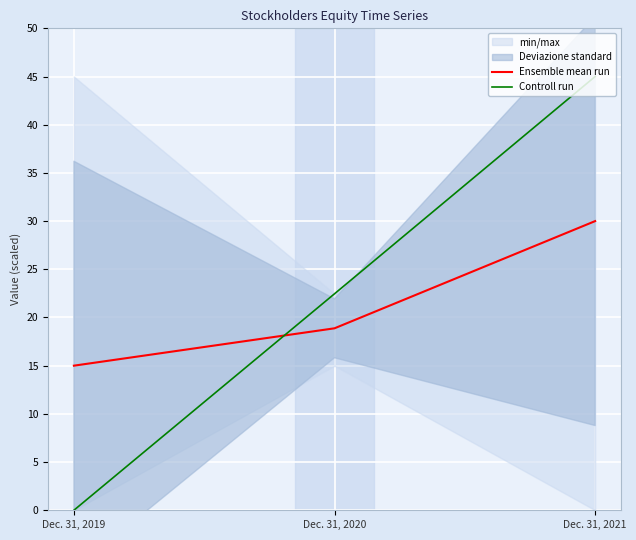

What is the approximate value of Controll run at Dec. 31, 2021?

45.0